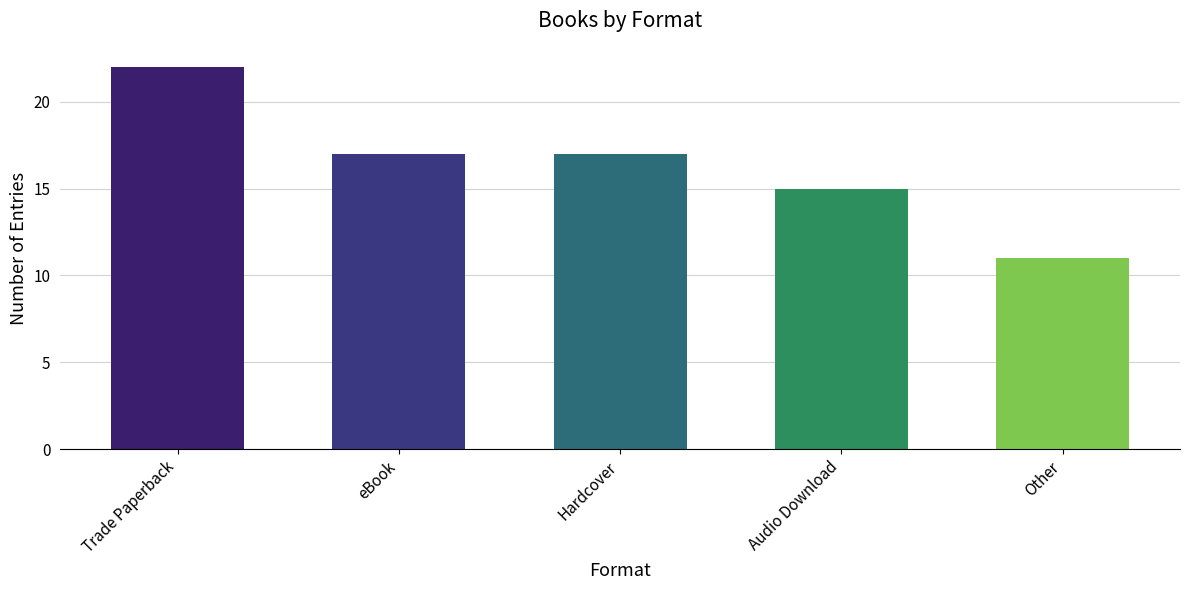

What is the difference between the values at eBook and Audio Download?

2